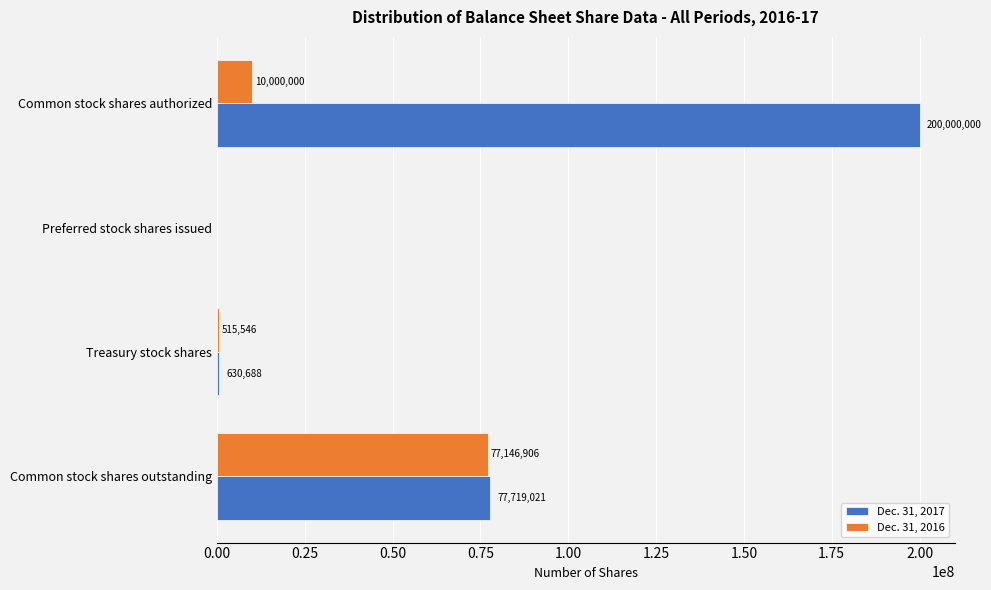

Where is Dec. 31, 2016 nearest to the value 38573453?

Common stock shares authorized